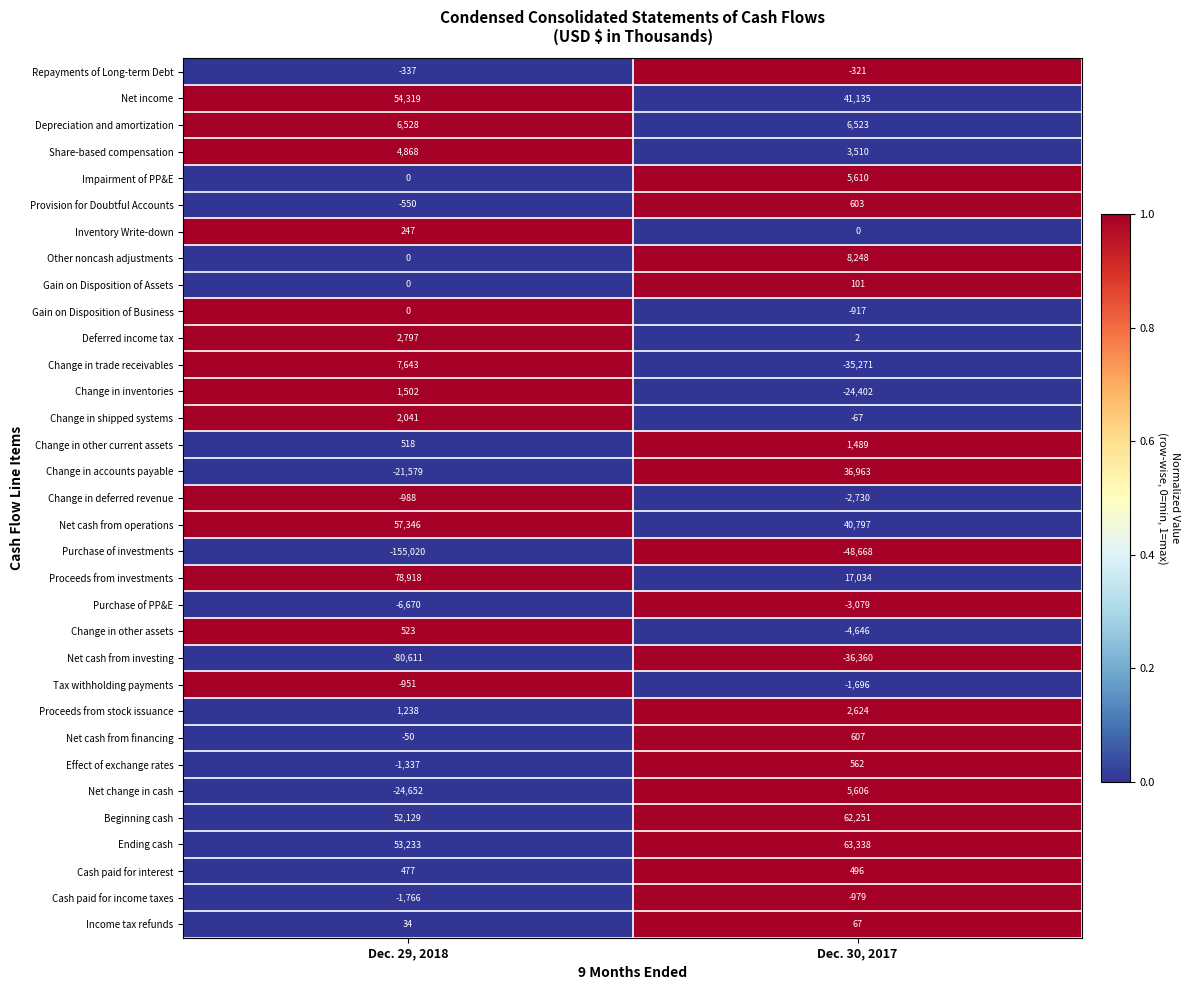

Which series has the largest total across all categories?

Ending cash